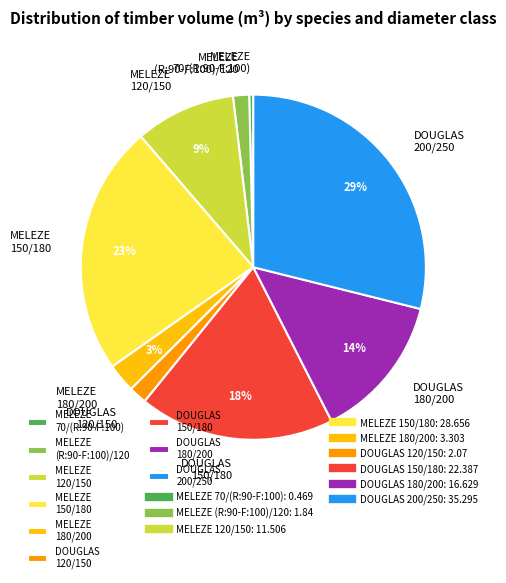

To the nearest percent, what is the difference between the largest and smallest slice percentages?

29%